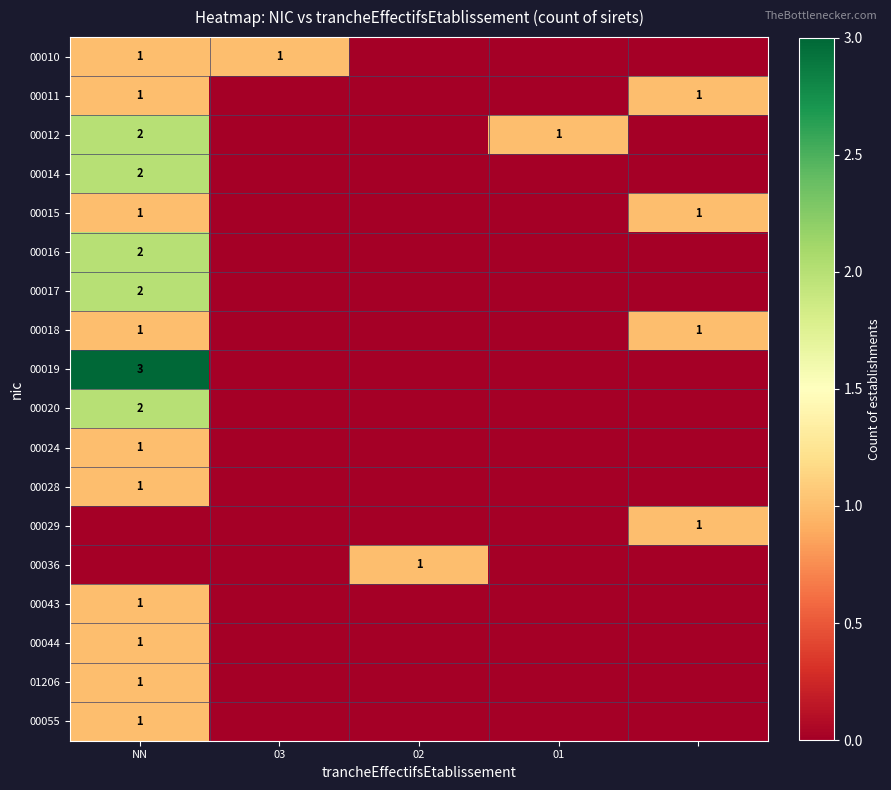

How many categories are shown in the chart?

5